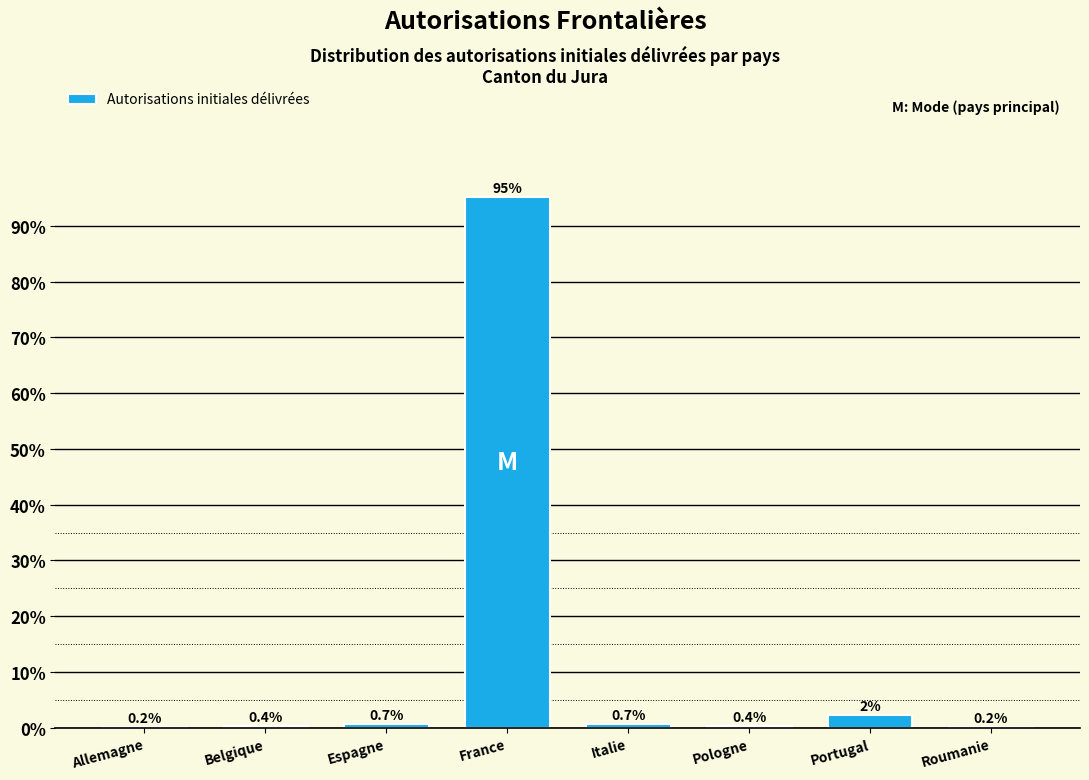

Reading left to right, transcribe all the data shown in this chart.

Allemagne=0.2	Belgique=0.4	Espagne=0.7	France=95.2	Italie=0.7	Pologne=0.4	Portugal=2.3	Roumanie=0.2